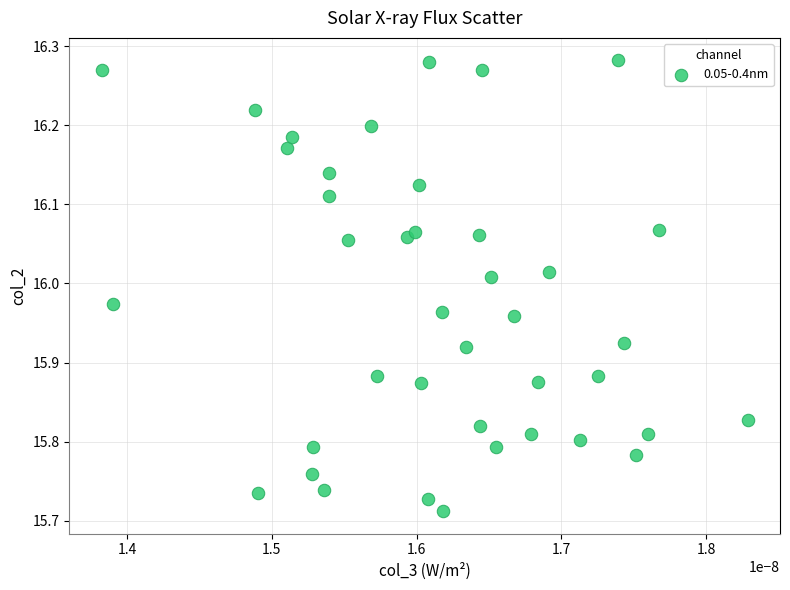

What is the range of Y values (max minus min)?

0.6